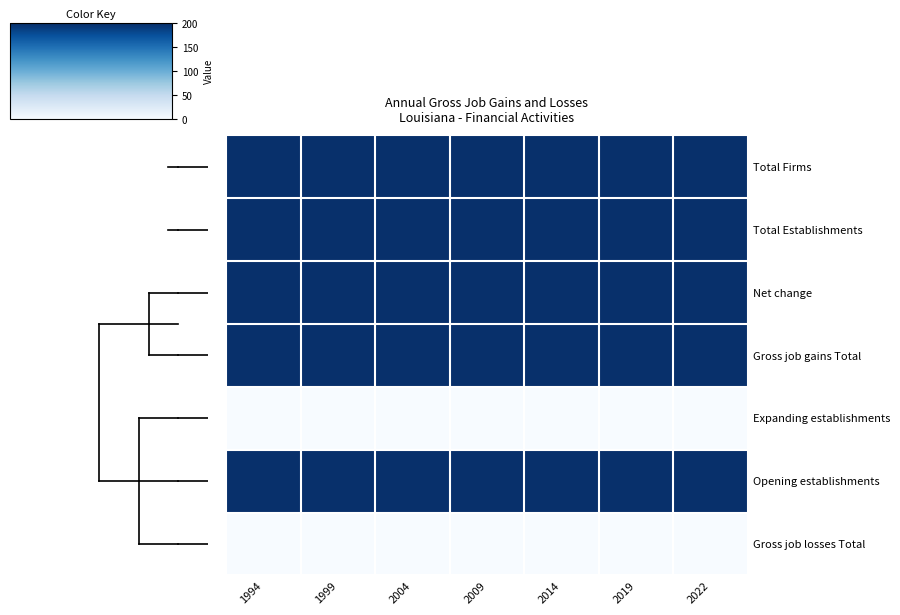

List the series in order of their peak value, highest first.

Total Firms, Total Establishments, Net change, Gross job gains Total, Opening establishments, Expanding establishments, Gross job losses Total